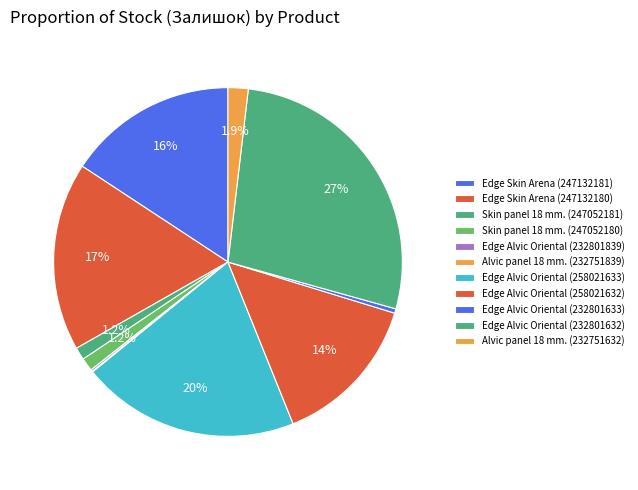

The Edge Skin Arena (247132181) slice represents 16% of the pie. True or false?

True